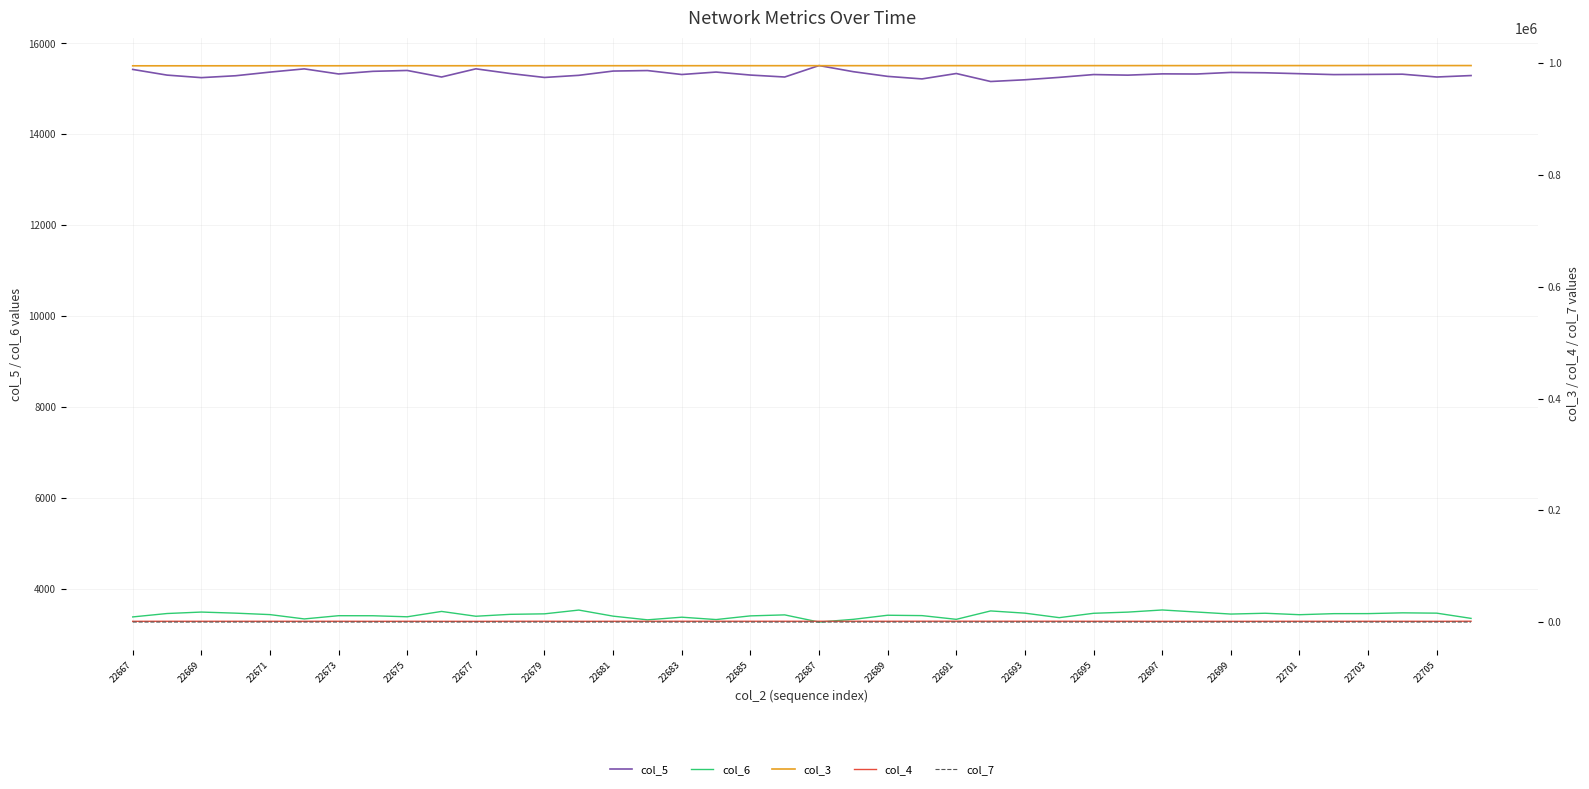

Is it true that col_7 equals 33 at 29?

False